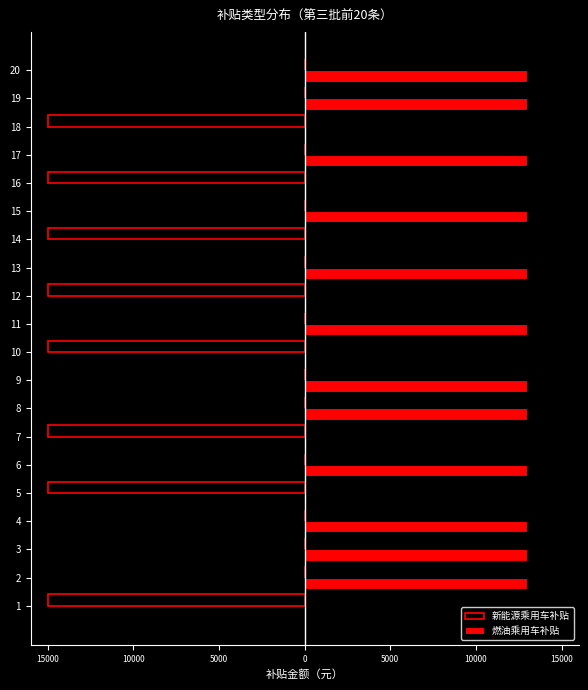

True or false: 新能源乘用车补贴 has a value of -21487 at 9.

False